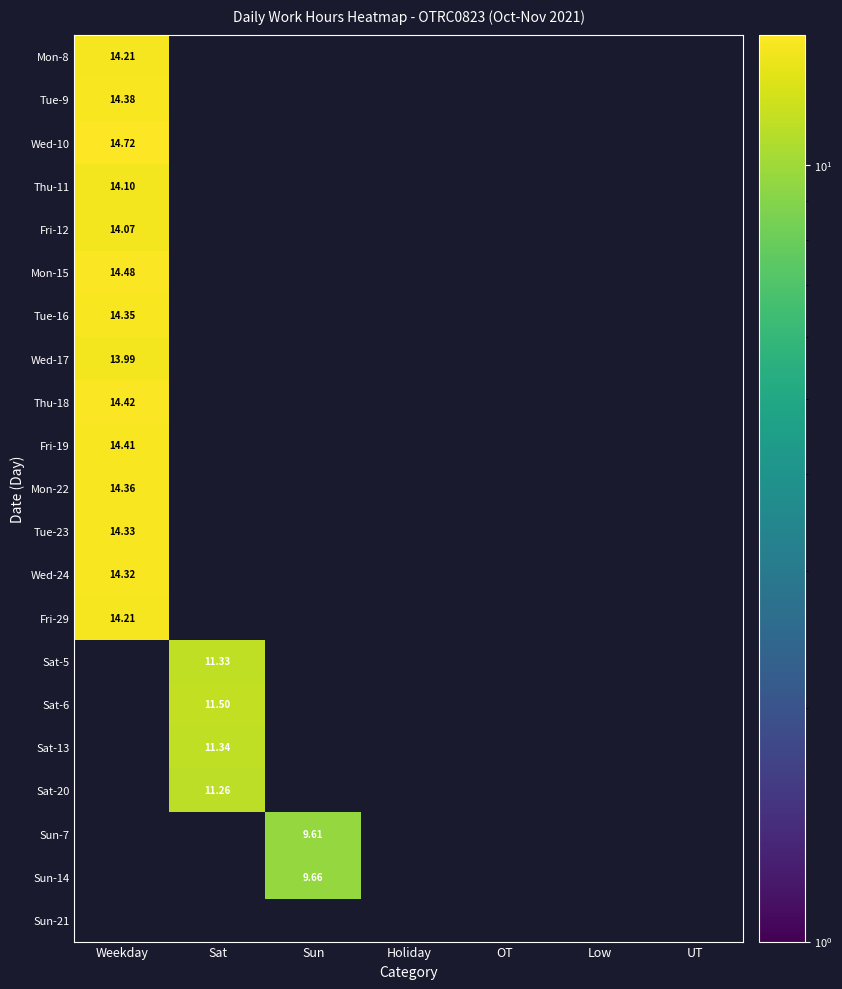

True or false: Sun-14 has a value of 0.0 at Sat.

True